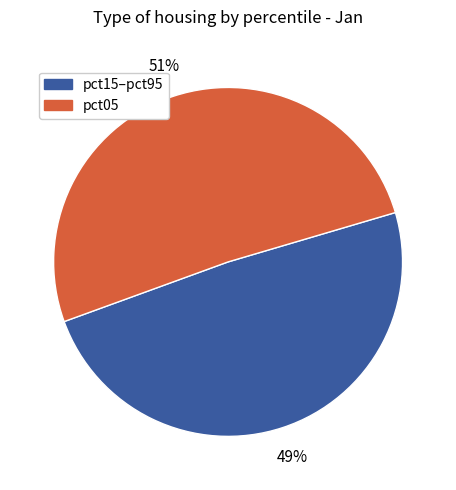

Count the number of slices in the pie.

2